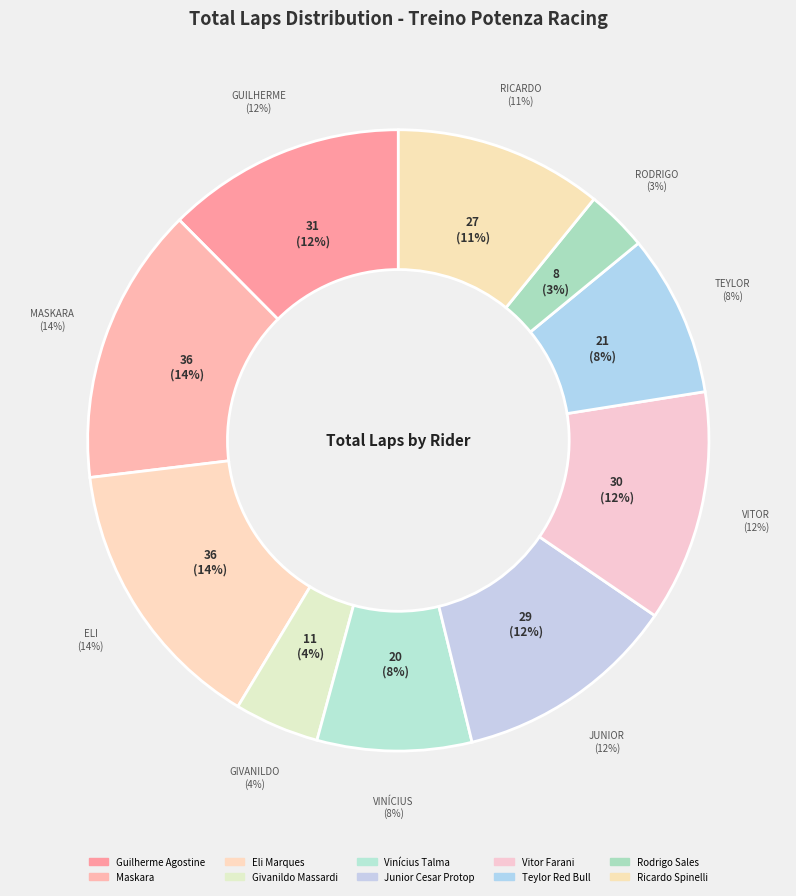

Is it true that Vinícius Talma is 8% of the pie?

True